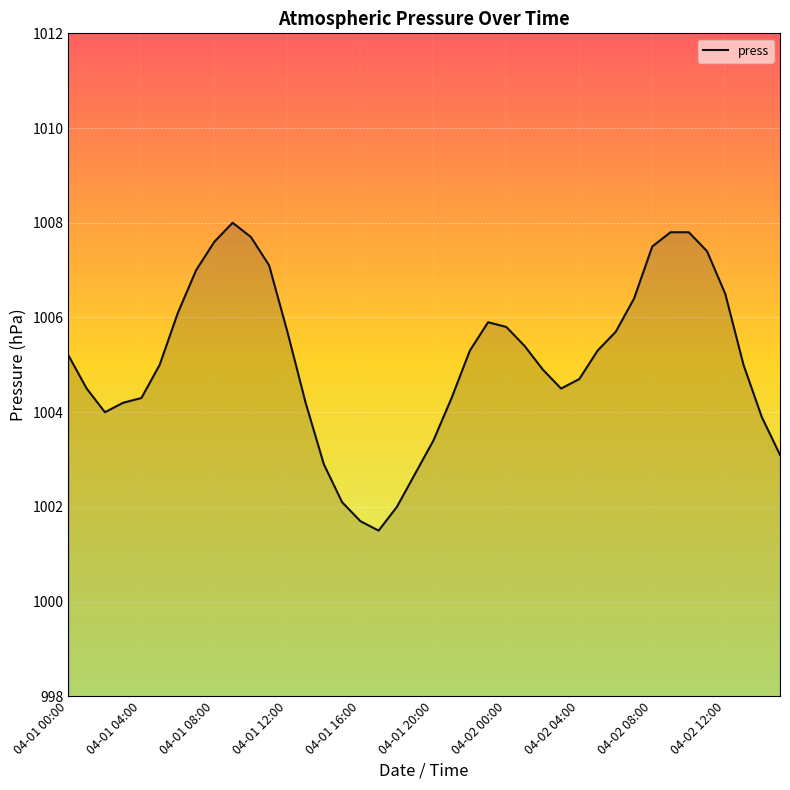

What is the smallest value displayed?

1001.5